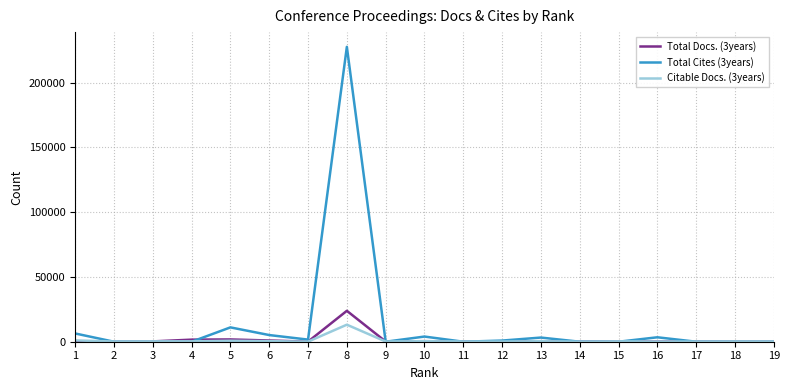

Which series has the largest total across all categories?

Total Cites (3years)